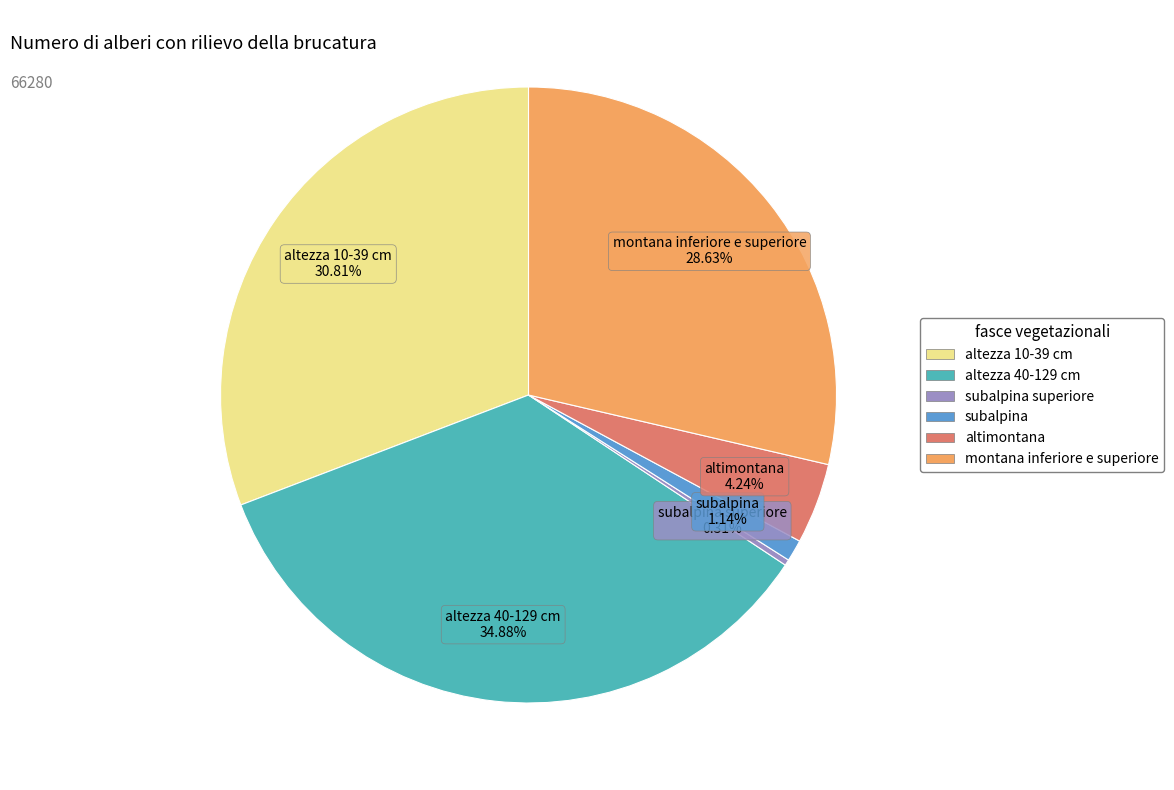

Is there any slice that represents more than half of the pie?

No